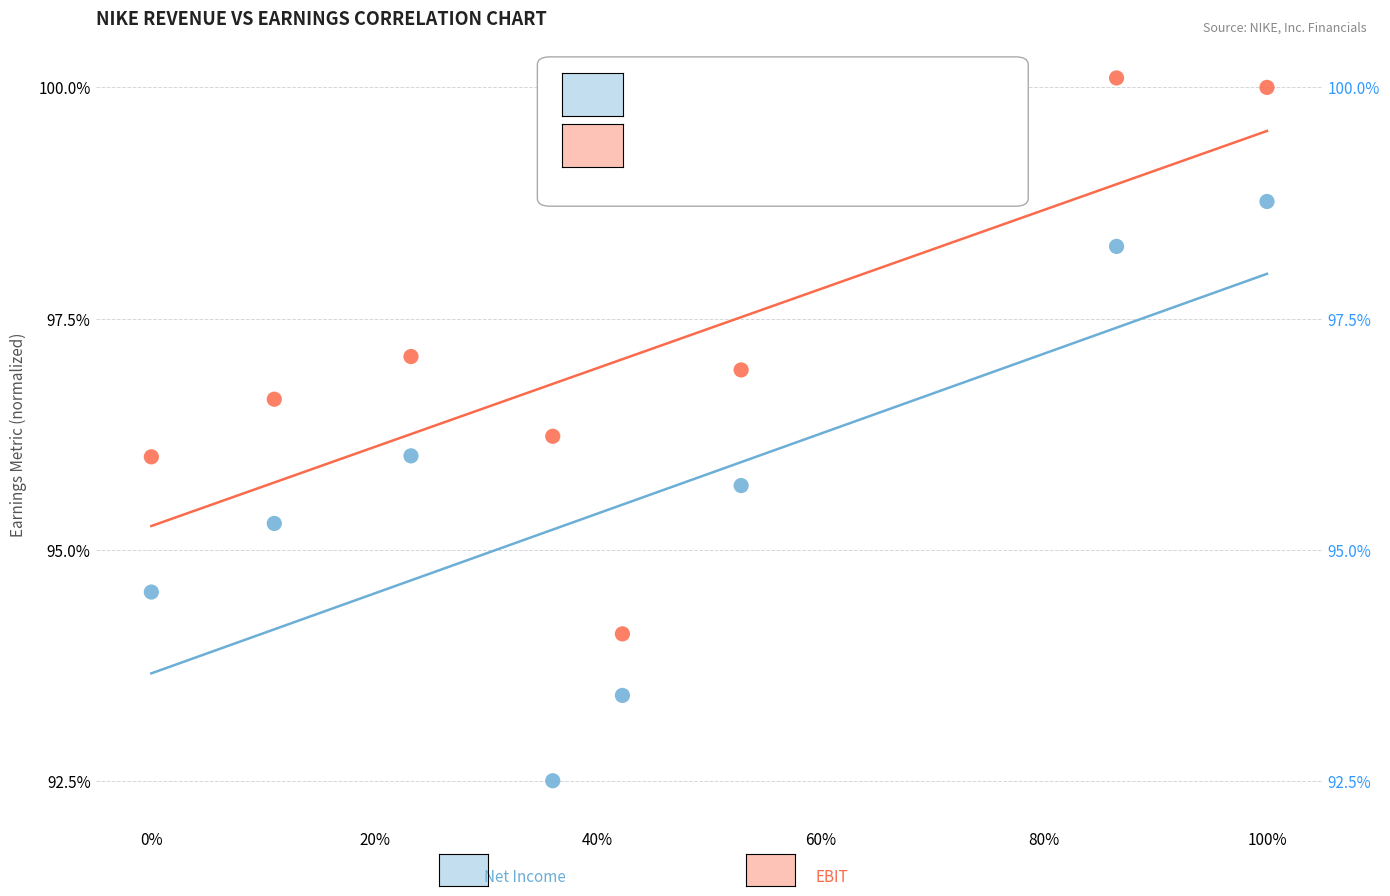

Across all data points, what is the range of Y values (max minus min)?

7.6